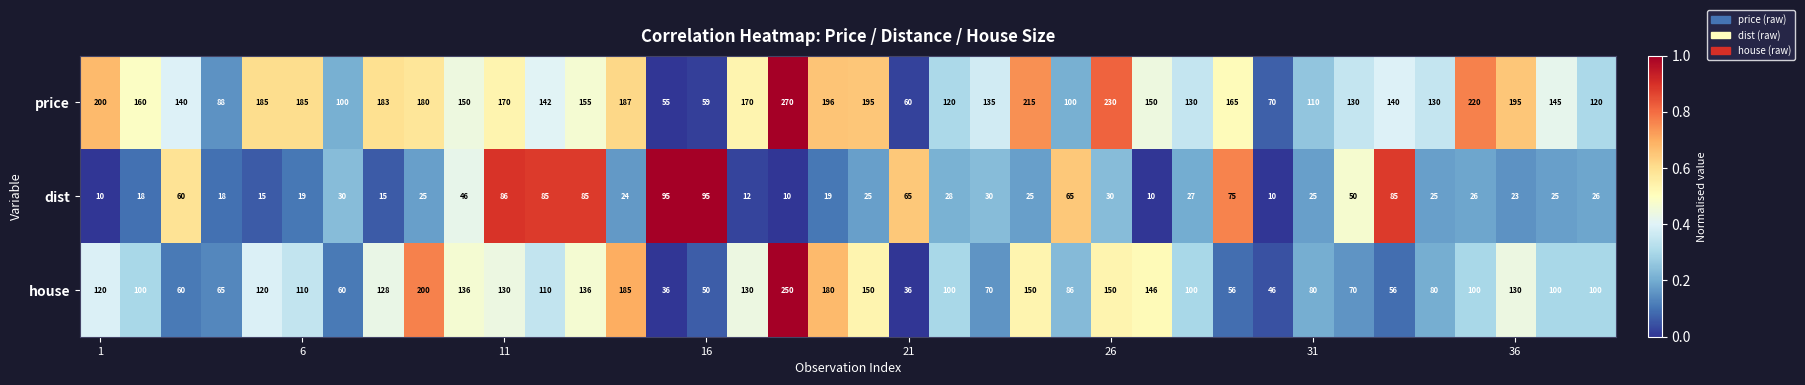

What is the sum of all price values?

5735